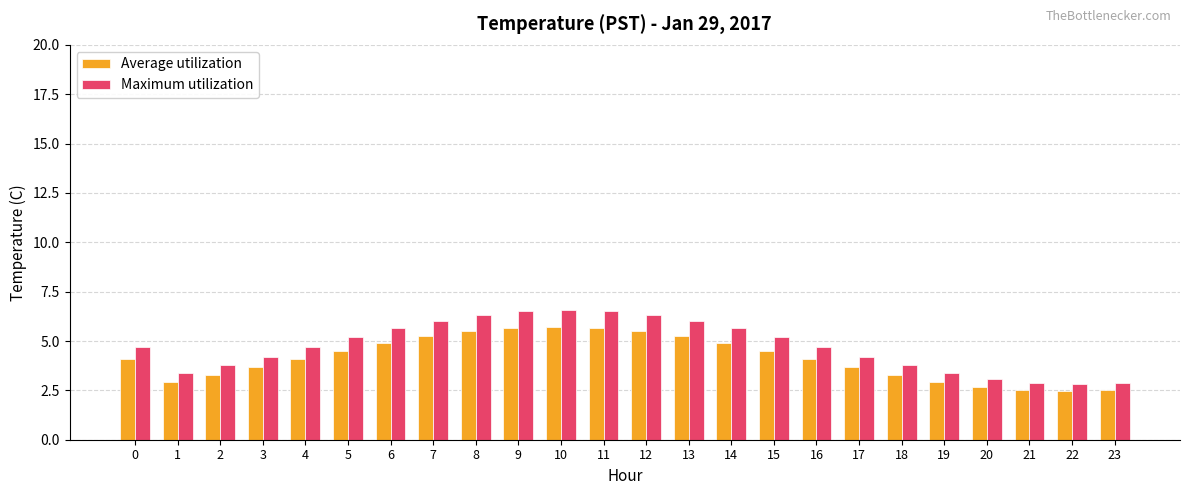

True or false: Average utilization has a value of 0.5 at 23.

False